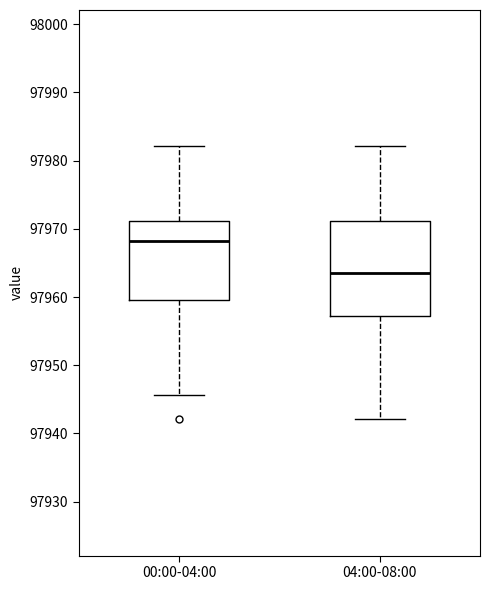

Reading left to right, transcribe this box plot: for each box, give where its median line is, the range the box spans, and where its two whiskers end, as read against the y-axis. The values are not printed on the chart, so give them approximately, as read against the axis.

00:00-04:00: median 97968, box 97960 to 97971, whiskers 97946 to 97982
04:00-08:00: median 97964, box 97957 to 97971, whiskers 97942 to 97982